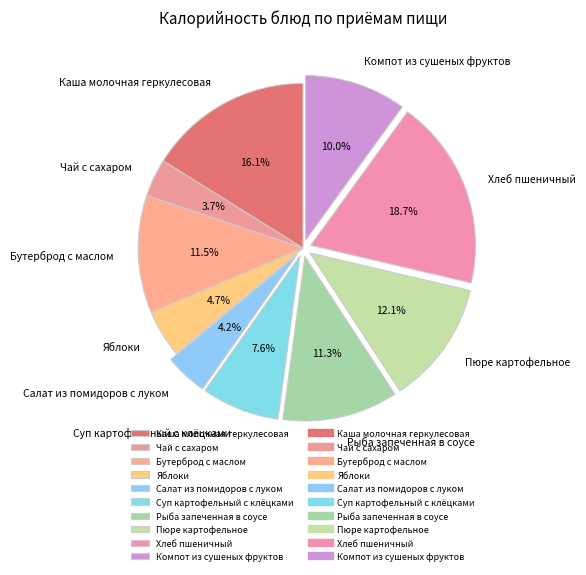

Approximately how many times larger is the value at Салат из помидоров с луком compared to Пюре картофельное?

0.3